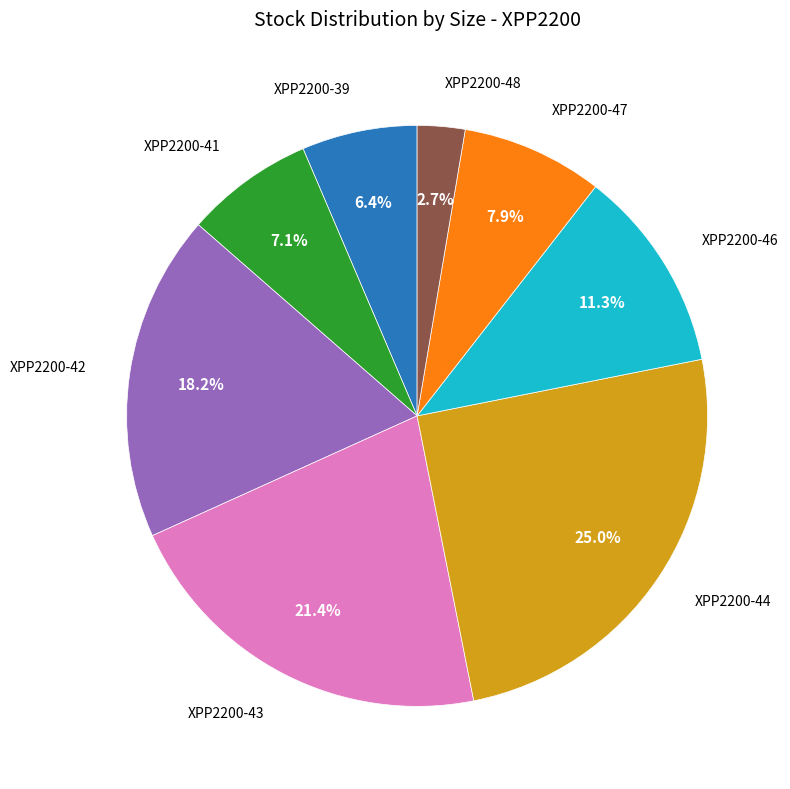

Is there any slice that represents more than half of the pie?

No